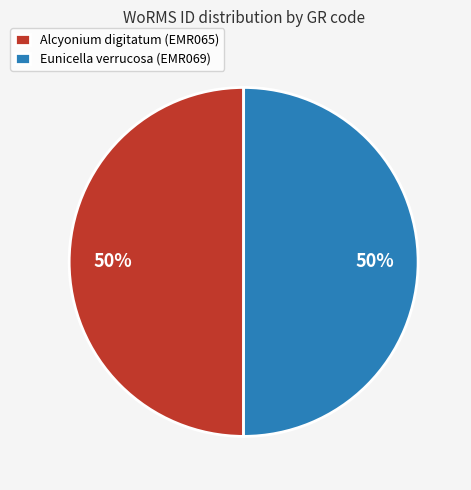

To the nearest percent, what portion does Eunicella verrucosa (EMR069) represent?

50%